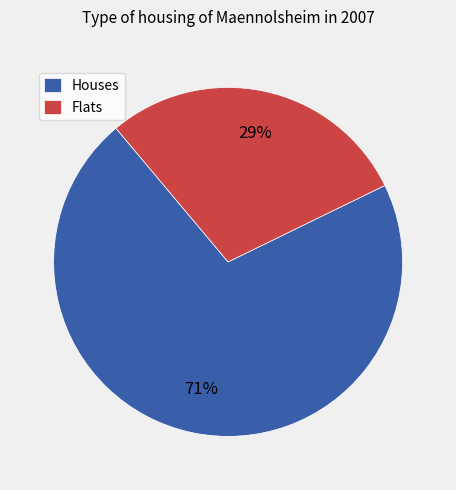

To the nearest percent, what is the difference between the largest and smallest slice percentages?

42%